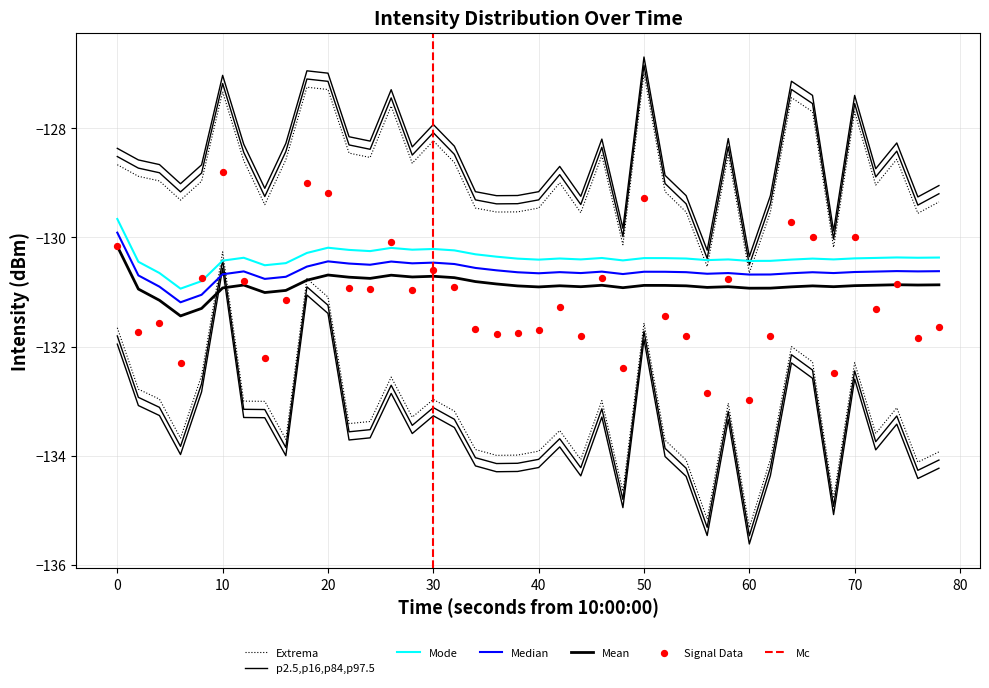

Between 50 and 20, which is larger?

20